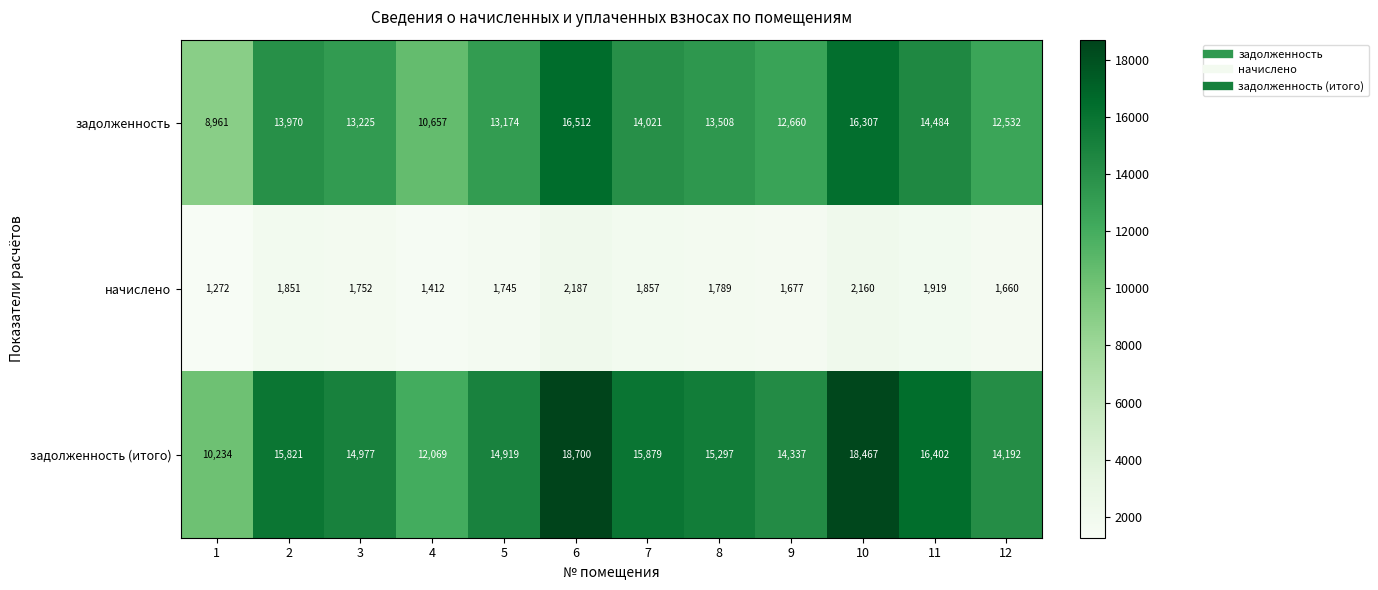

At how many categories does at least one series exceed 16052?

3